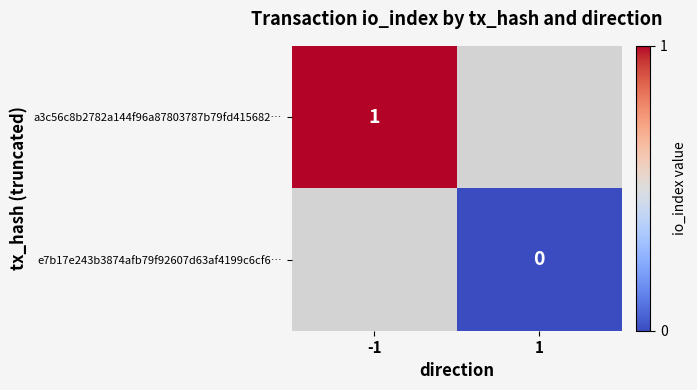

List the labels in order of e7b17e243b3874afb79f92607d63af4199c6cf6… value, largest first.

-1, 1